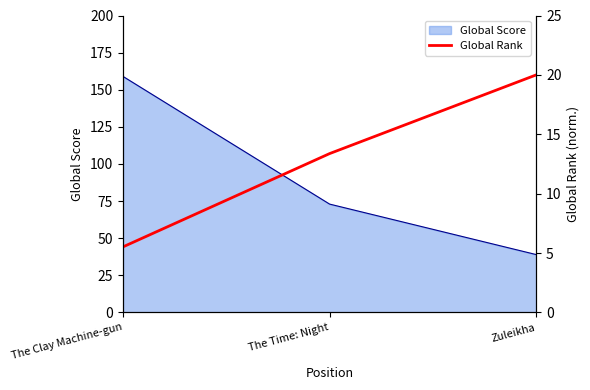

Which category has the lowest value across all series?

The Clay Machine-gun